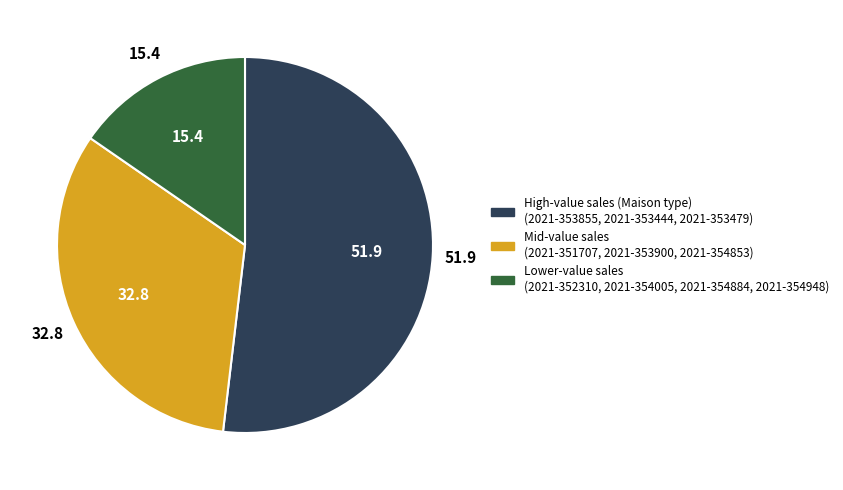

The Lower-value sales (2021-352310, 2021-354005, 2021-354884, 2021-354948) slice represents 20% of the pie. True or false?

False